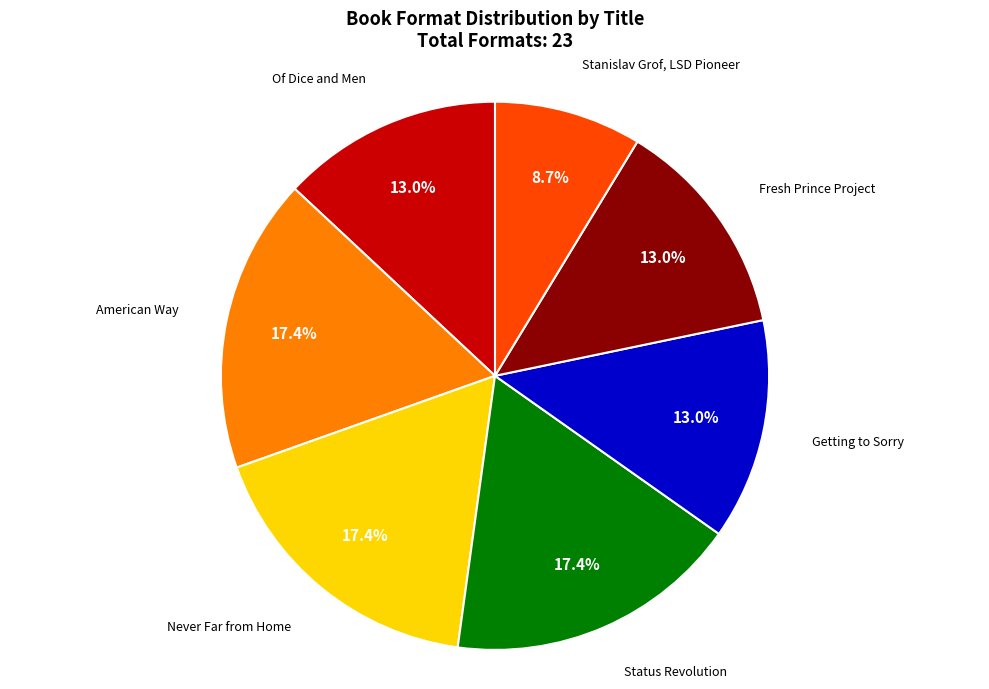

Combined, do Status Revolution and Stanislav Grof, LSD Pioneer account for over 50%?

No